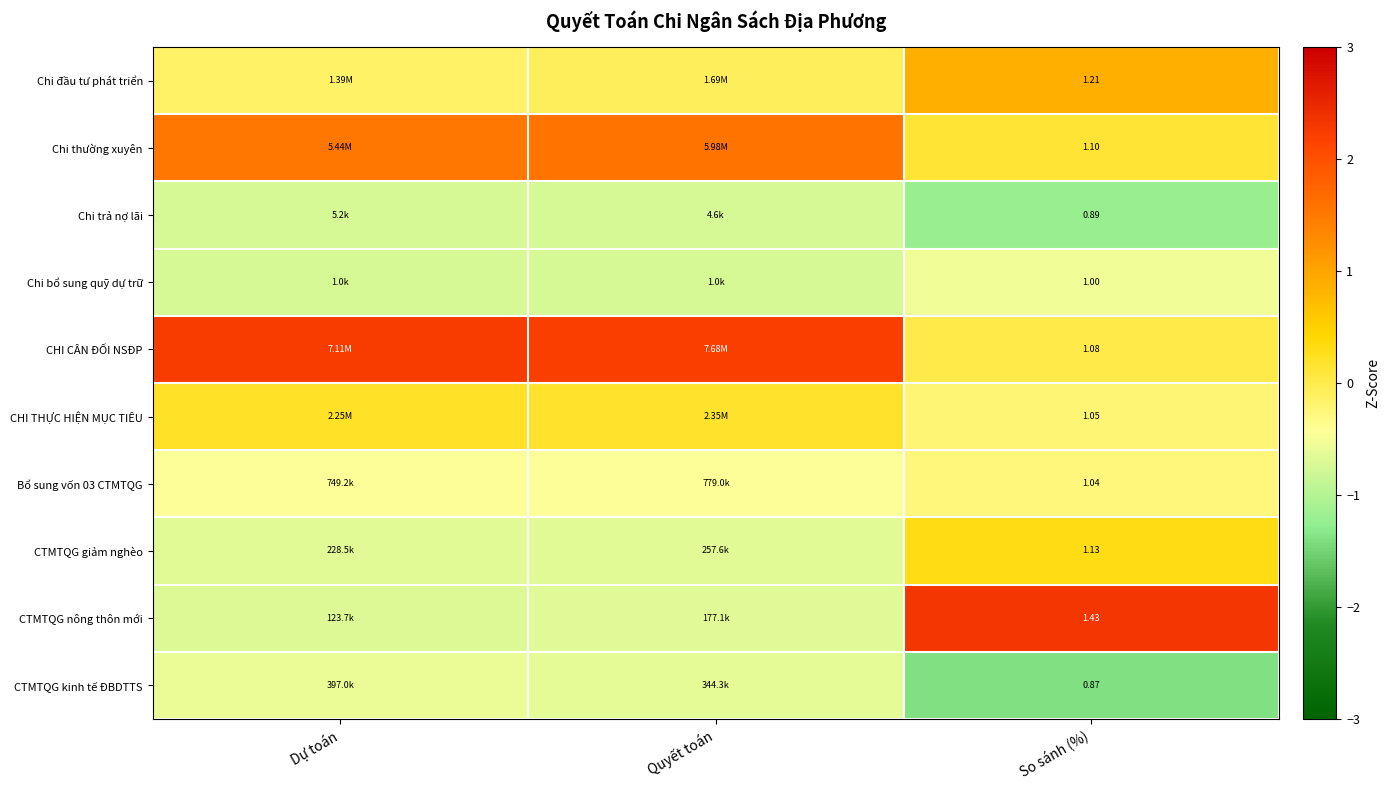

The value of Bổ sung vốn 03 CTMTQG at So sánh (%) is -0.1. True or false?

False